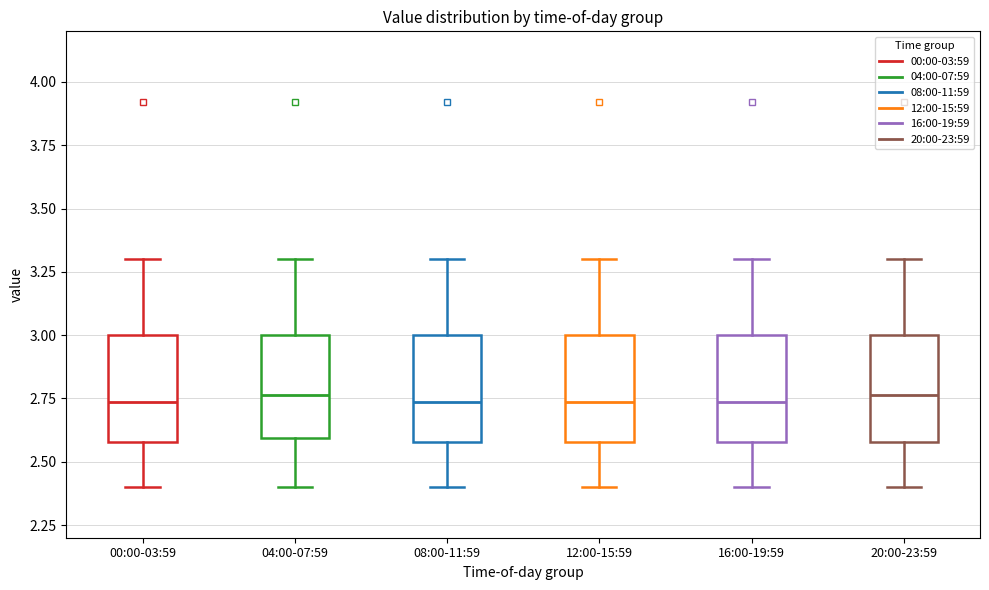

Where is the lower edge of the box for 20:00-23:59 on the y-axis? The values are not printed on the chart, so give them approximately, as read against the axis.

2.60